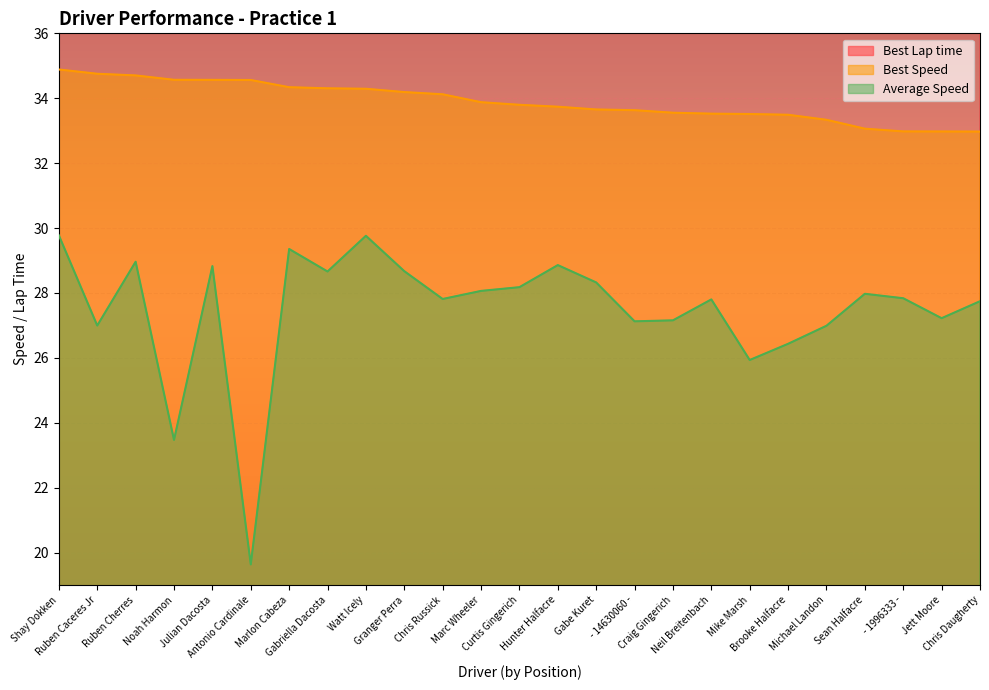

Reading left to right, what are all the values shown in this chart?

Best Lap time: Shay Dokken=41.3	Ruben Caceres Jr=41.4	Ruben Cherres=41.5	Noah Harmon=41.7	Julian Dacosta=41.7	Antonio Cardinale=41.7	Marlon Cabeza=41.9	Gabriella Dacosta=42.0	Watt Icely=42.0	Granger Perra=42.1	Chris Russick=42.2	Marc Wheeler=42.5	Curtis Gingerich=42.6	Hunter Halfacre=42.7	Gabe Kuret=42.8	- 14630060 -=42.8	Craig Gingerich=42.9	Neil Breitenbach=43.0	Mike Marsh=43.0	Brooke Halfacre=43.0	Michael Landon=43.2	Sean Halfacre=43.6	- 1996333 -=43.7	Jett Moore=43.7	Chris Daugherty=43.7
Best Speed: Shay Dokken=34.9	Ruben Caceres Jr=34.8	Ruben Cherres=34.7	Noah Harmon=34.6	Julian Dacosta=34.6	Antonio Cardinale=34.6	Marlon Cabeza=34.3	Gabriella Dacosta=34.3	Watt Icely=34.3	Granger Perra=34.2	Chris Russick=34.1	Marc Wheeler=33.9	Curtis Gingerich=33.8	Hunter Halfacre=33.7	Gabe Kuret=33.7	- 14630060 -=33.6	Craig Gingerich=33.6	Neil Breitenbach=33.5	Mike Marsh=33.5	Brooke Halfacre=33.5	Michael Landon=33.3	Sean Halfacre=33.1	- 1996333 -=33.0	Jett Moore=33.0	Chris Daugherty=33.0
Average Speed: Shay Dokken=29.8	Ruben Caceres Jr=27.0	Ruben Cherres=29.0	Noah Harmon=23.5	Julian Dacosta=28.8	Antonio Cardinale=19.6	Marlon Cabeza=29.4	Gabriella Dacosta=28.7	Watt Icely=29.8	Granger Perra=28.7	Chris Russick=27.8	Marc Wheeler=28.1	Curtis Gingerich=28.2	Hunter Halfacre=28.9	Gabe Kuret=28.3	- 14630060 -=27.1	Craig Gingerich=27.2	Neil Breitenbach=27.8	Mike Marsh=25.9	Brooke Halfacre=26.4	Michael Landon=27.0	Sean Halfacre=28.0	- 1996333 -=27.8	Jett Moore=27.2	Chris Daugherty=27.7